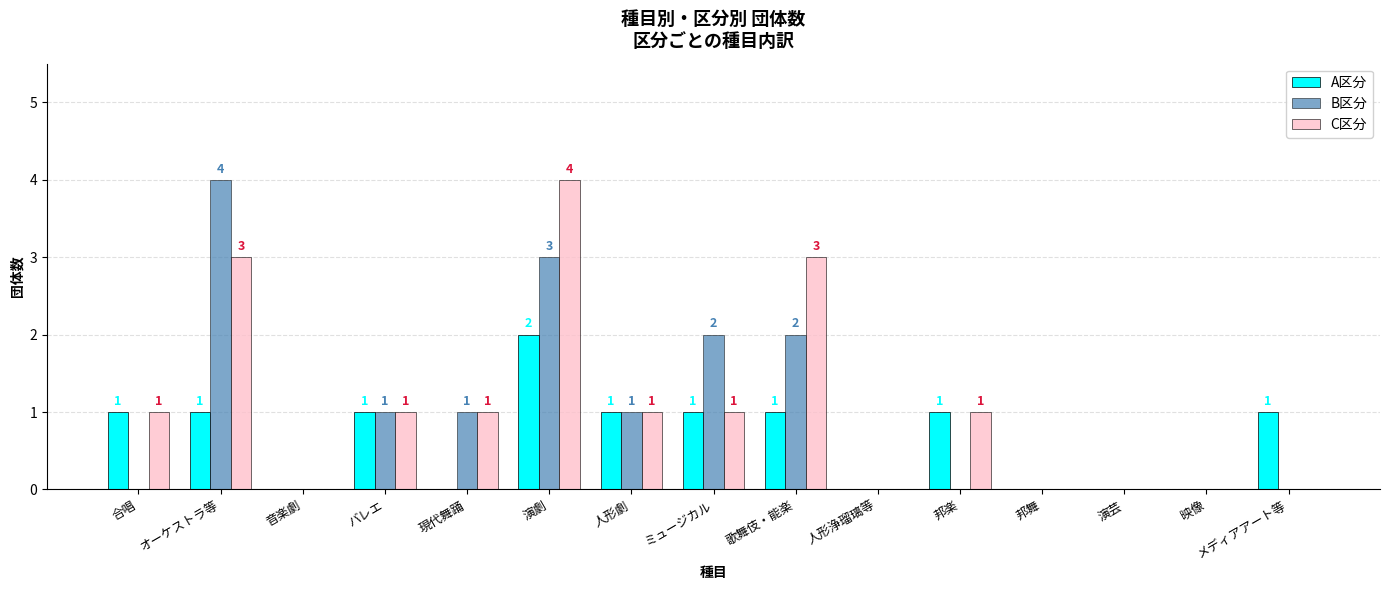

What is the sum of all A区分 values?

10